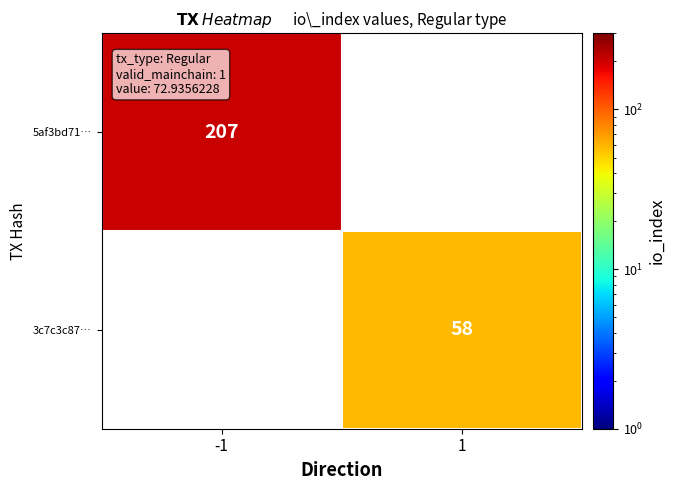

Is it true that 3c7c3c87… equals 58 at 1?

True